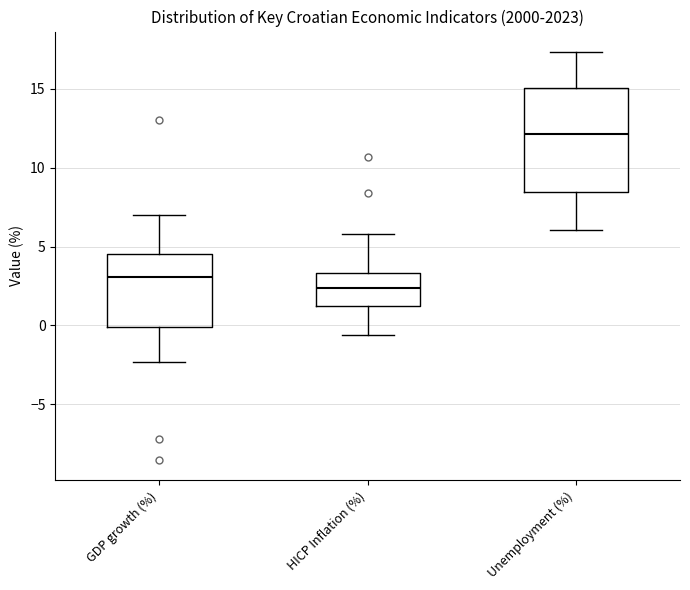

Which box has the highest median line?

Unemployment (%)